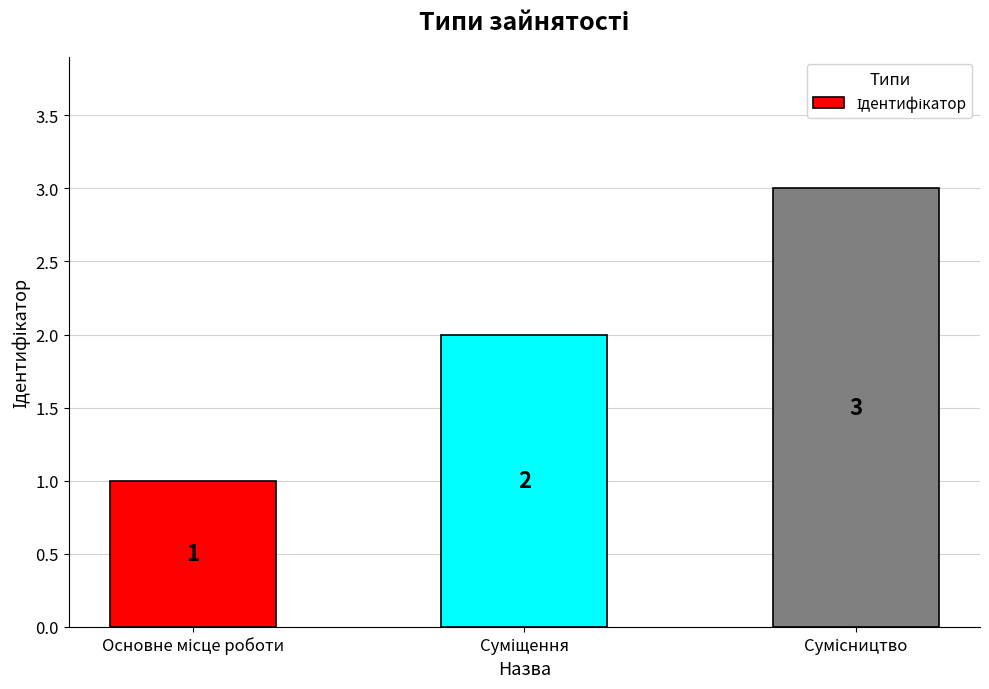

How many values are between 1 and 3?

3